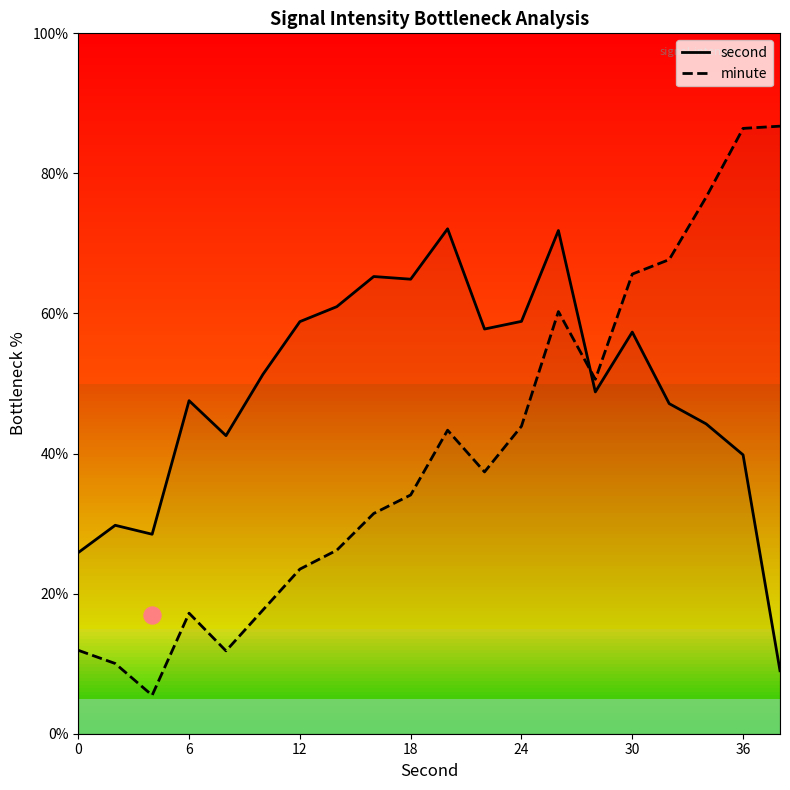

Which series has the largest Y range (max minus min)?

minute